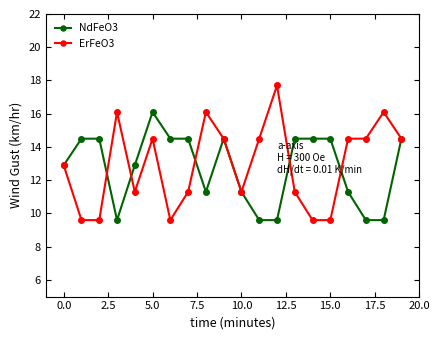

Rank the series by their maximum value, from highest to lowest.

ErFeO3, NdFeO3